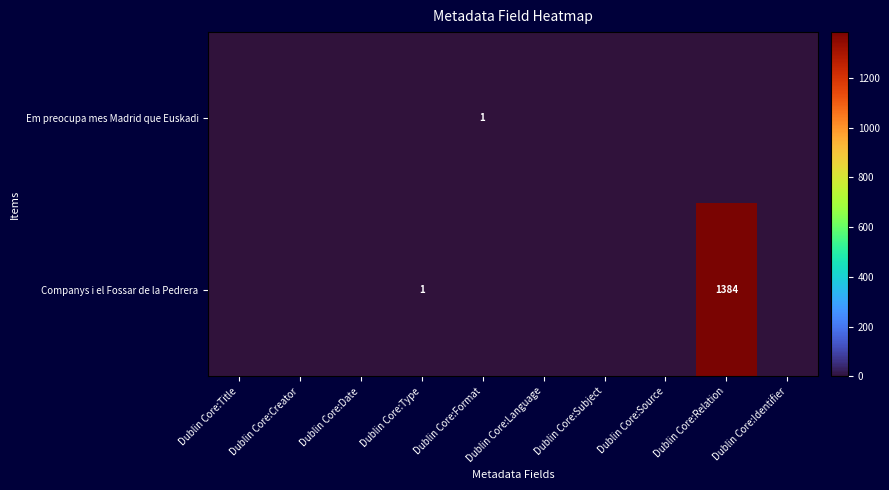

Rank the series by their average value, from lowest to highest.

Em preocupa mes Madrid que Euskadi, Companys i el Fossar de la Pedrera